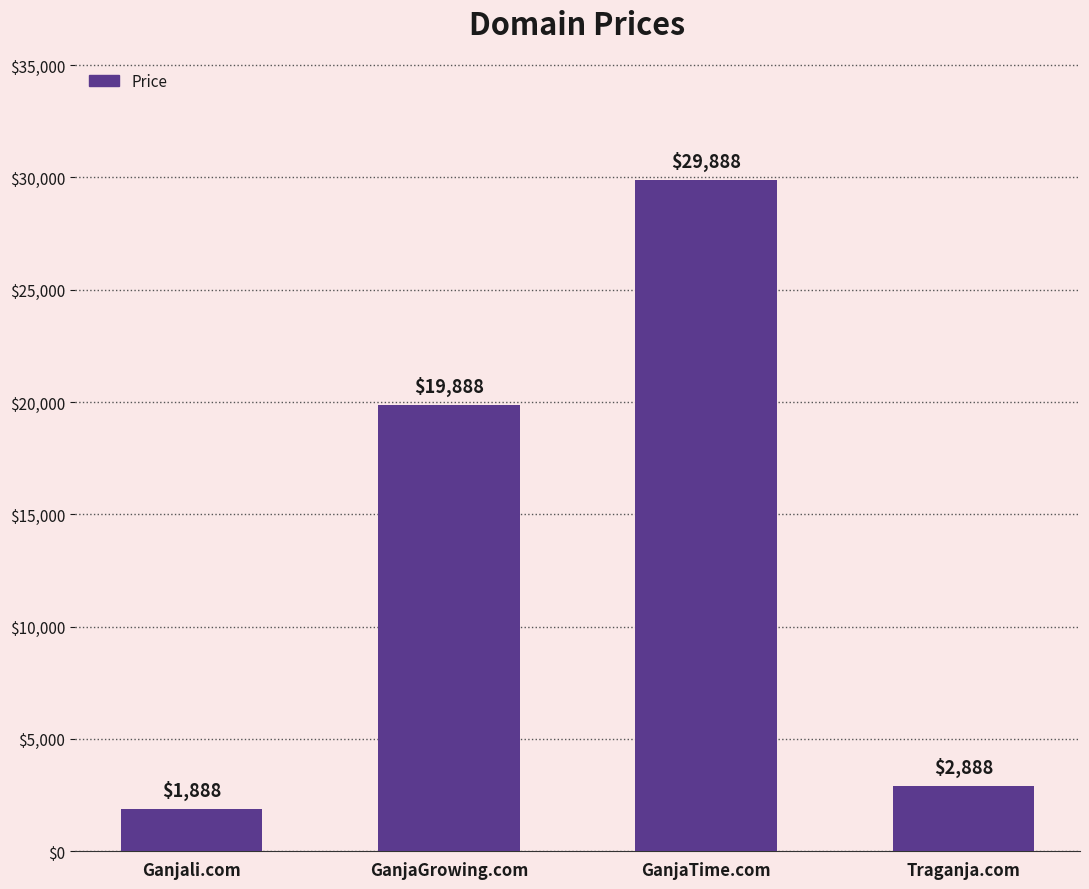

Between Traganja.com and GanjaGrowing.com, which is larger?

GanjaGrowing.com